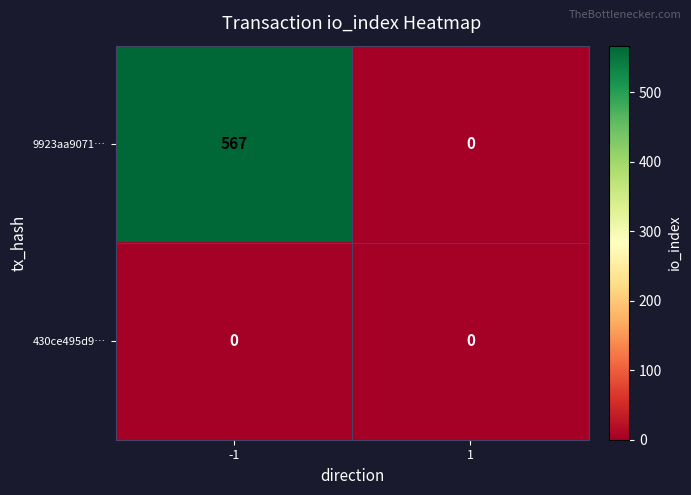

List the series in order of their overall mean, lowest first.

430ce495d9…, 9923aa9071…